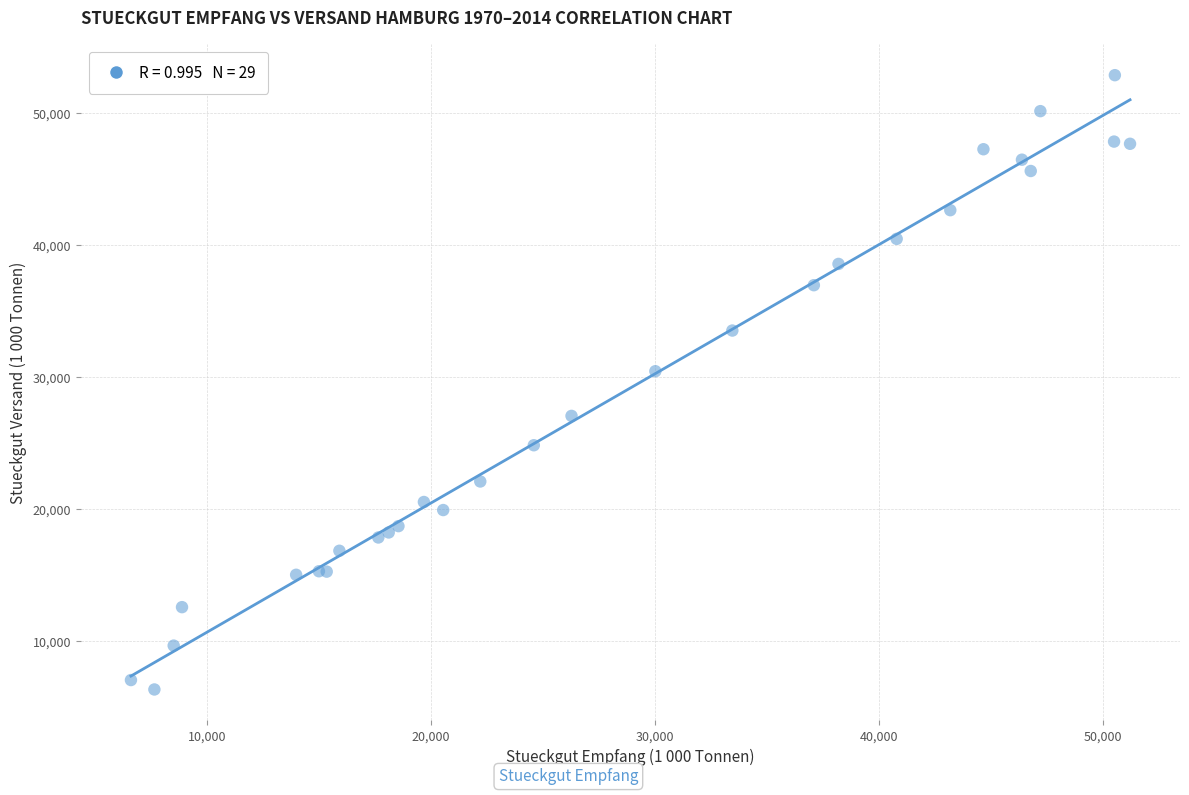

What Y value in the scatter plot is closest to 29593?

30435.0